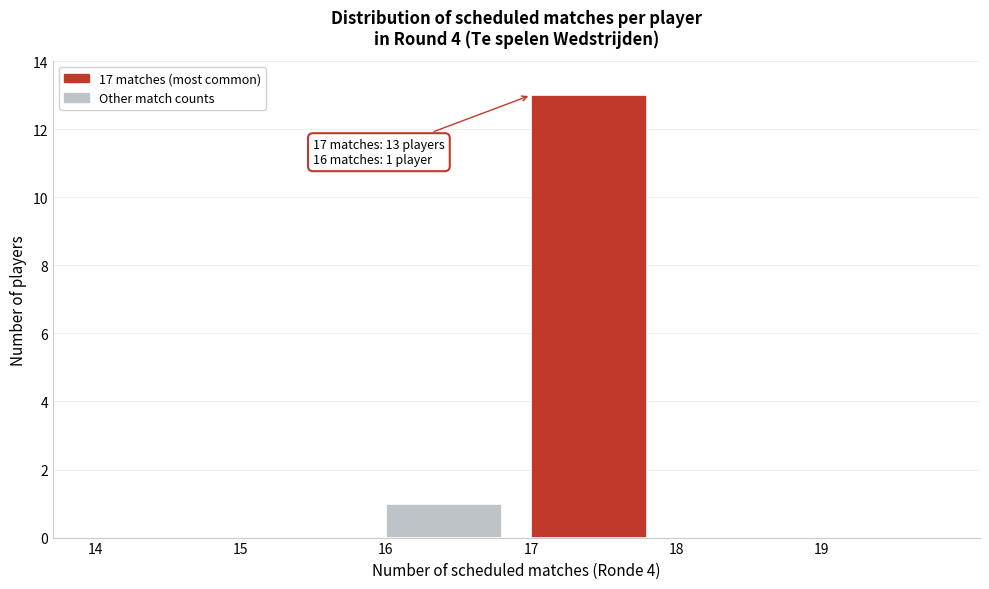

Which range on the x-axis has the tallest bar?

17 to 18